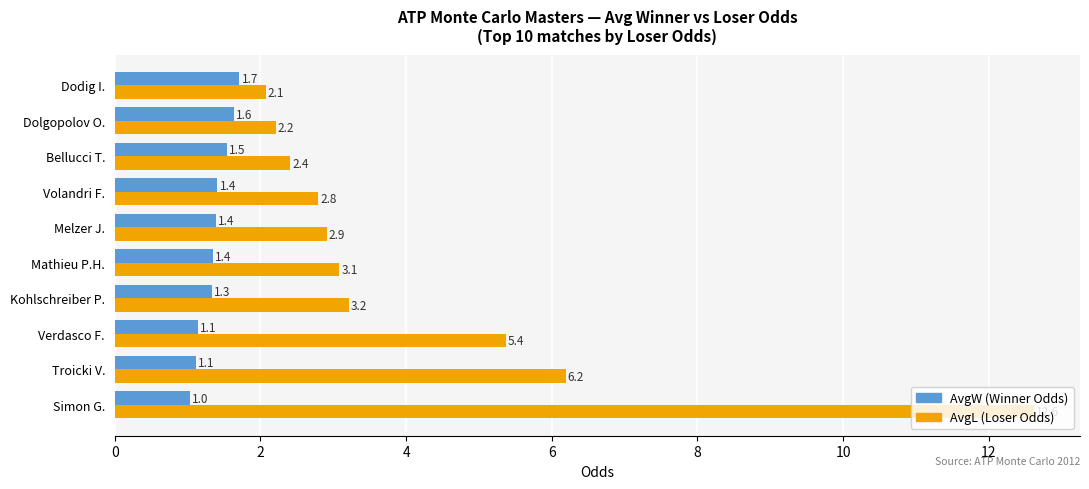

What is the spread (max minus min) of values at Melzer J.?

1.5